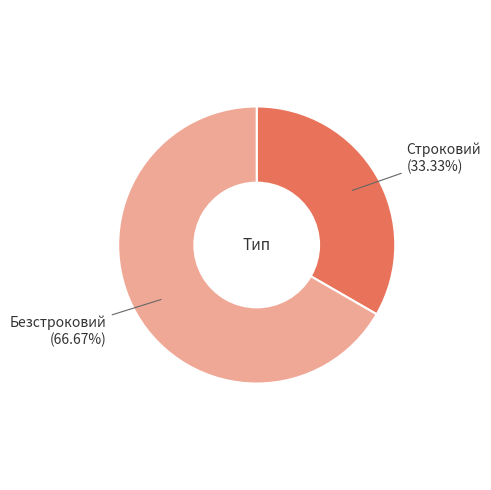

How many segments does this pie chart have?

2